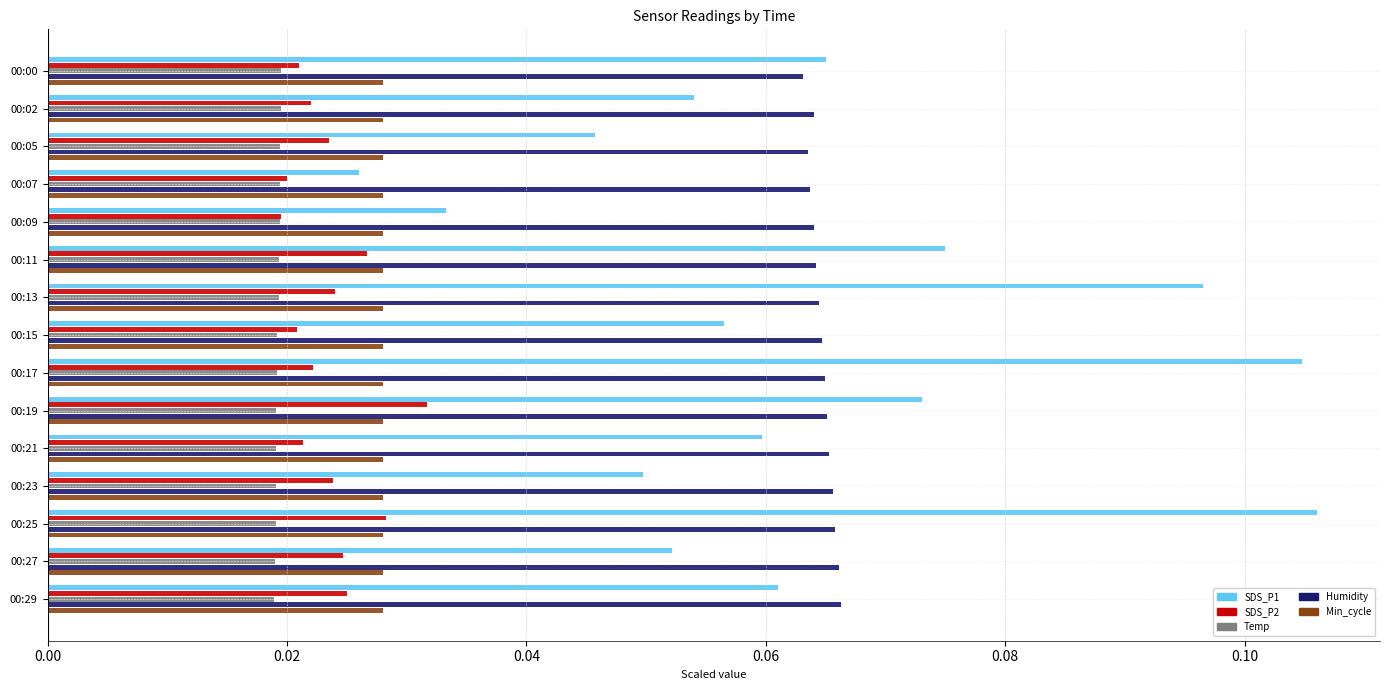

Count the SDS_P1 values in the range 0 to 1.

15